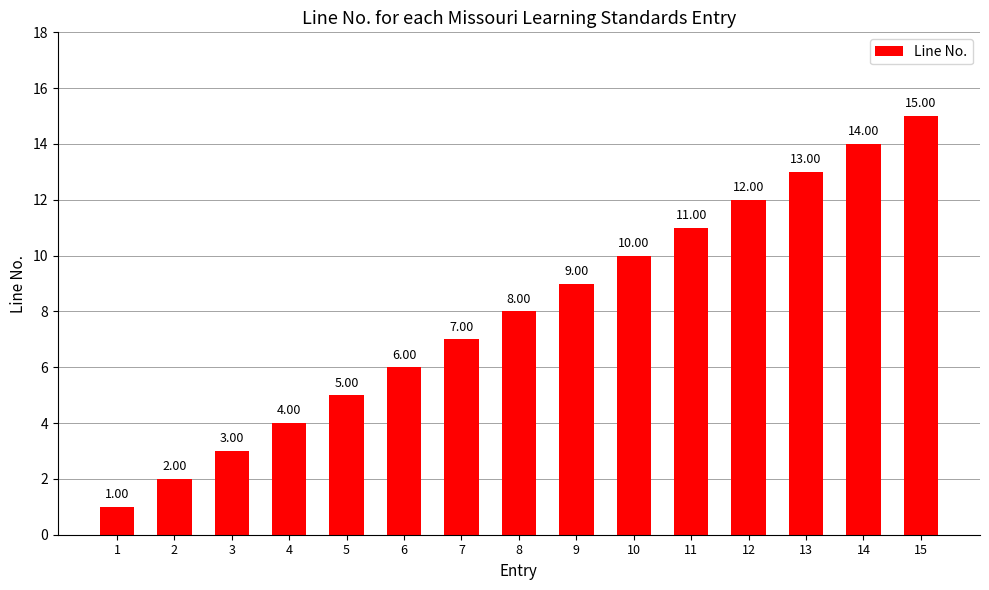

What is the average value?

8